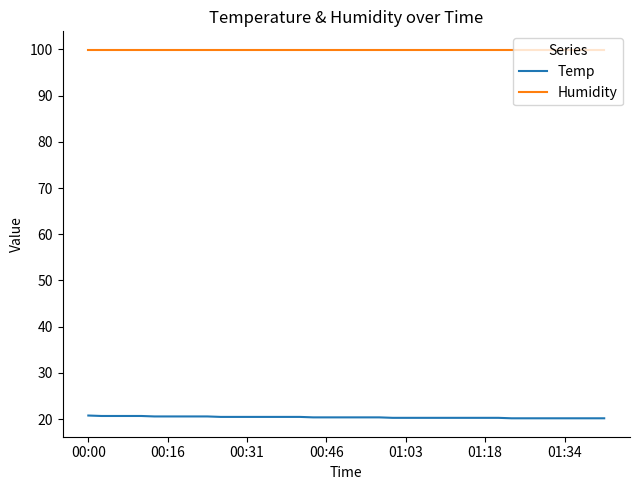

List the series in order of their peak value, lowest first.

Temp, Humidity